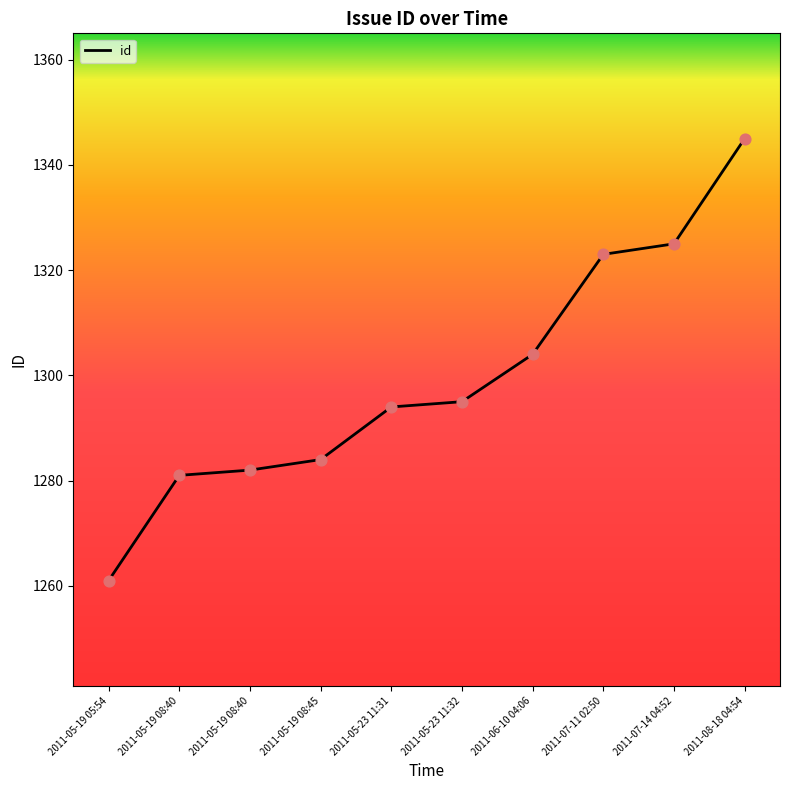

Between 2011-07-11 02:50 and 2011-05-19 08:40, which is larger?

2011-07-11 02:50